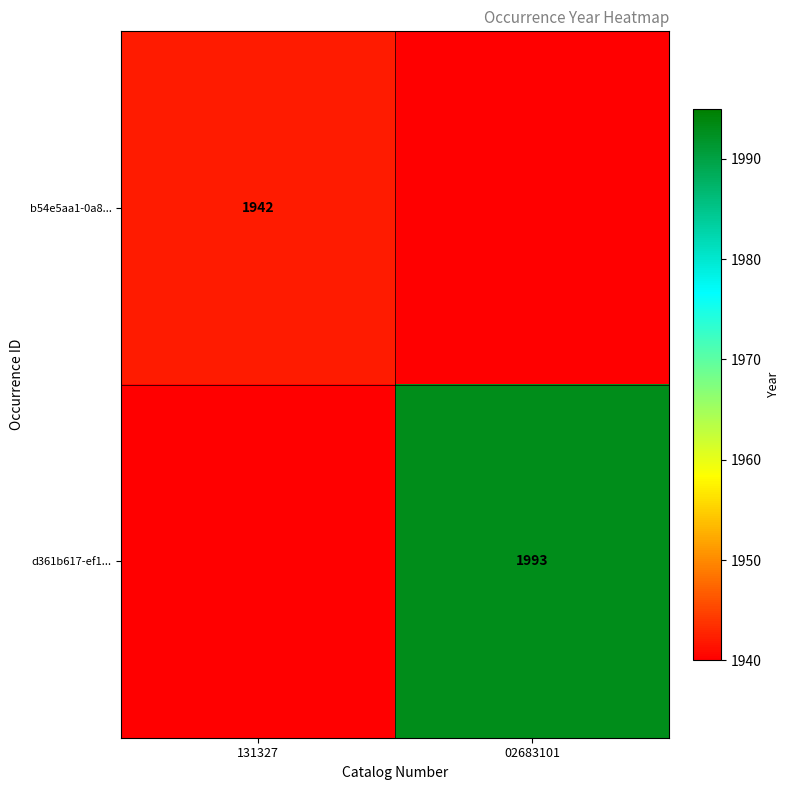

Is it true that b54e5aa1-0a8... equals 713 at 131327?

False